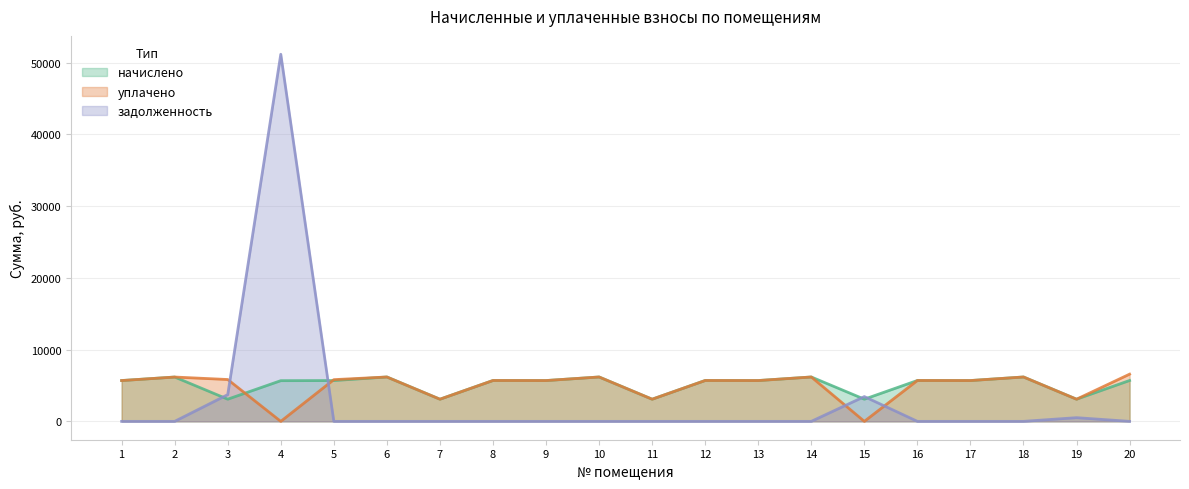

True or false: начислено has more than 2 interior local peaks.

True